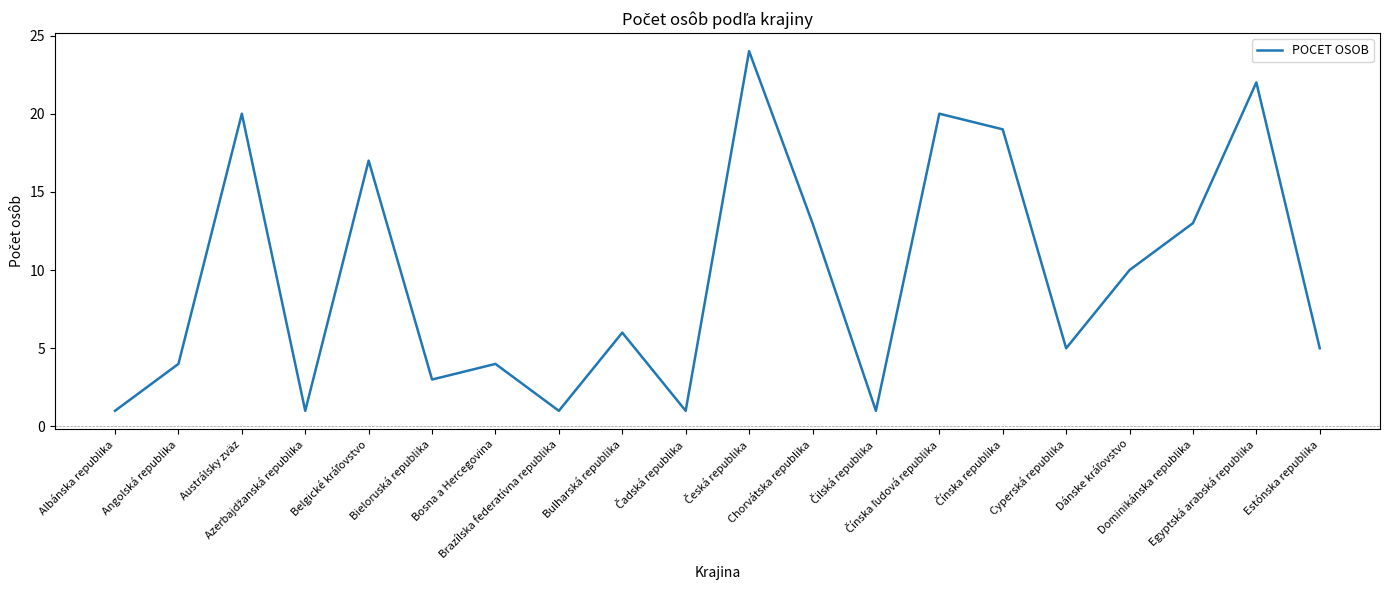

Reading left to right, transcribe all the data shown in this chart.

1	4	20	1	17	3	4	1	6	1	24	13	1	20	19	5	10	13	22	5